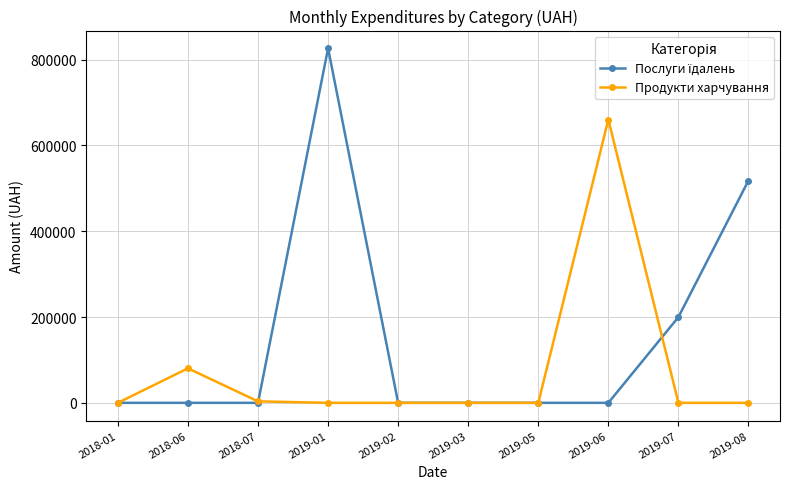

The value of Продукти харчування at 2019-01 is 422984.6. True or false?

False